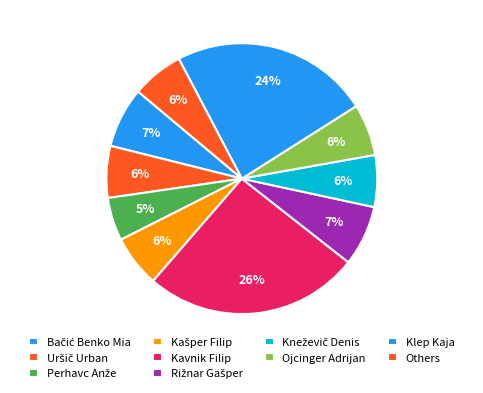

Is there a majority slice in this chart?

No